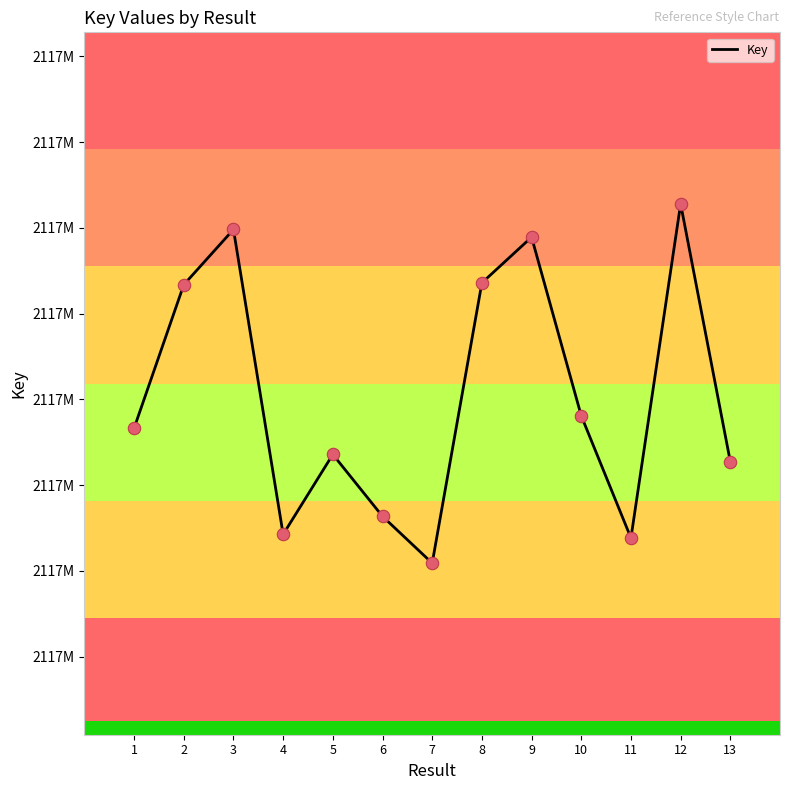

What is the change in value from 3 to 13?

-6766